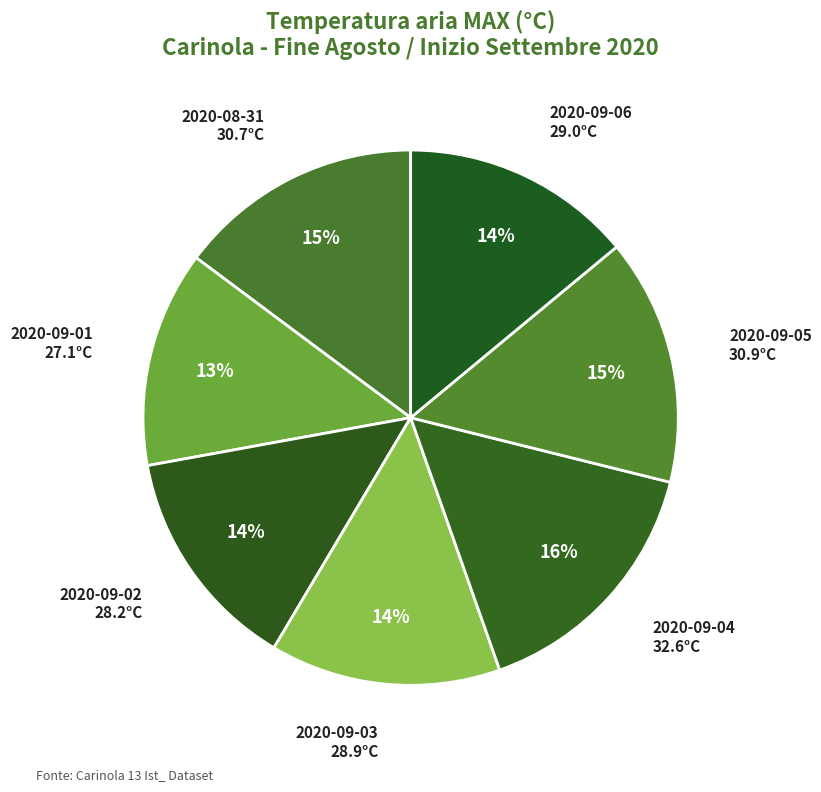

Is the sum of 2020-09-04 and 2020-08-31 greater than half?

No